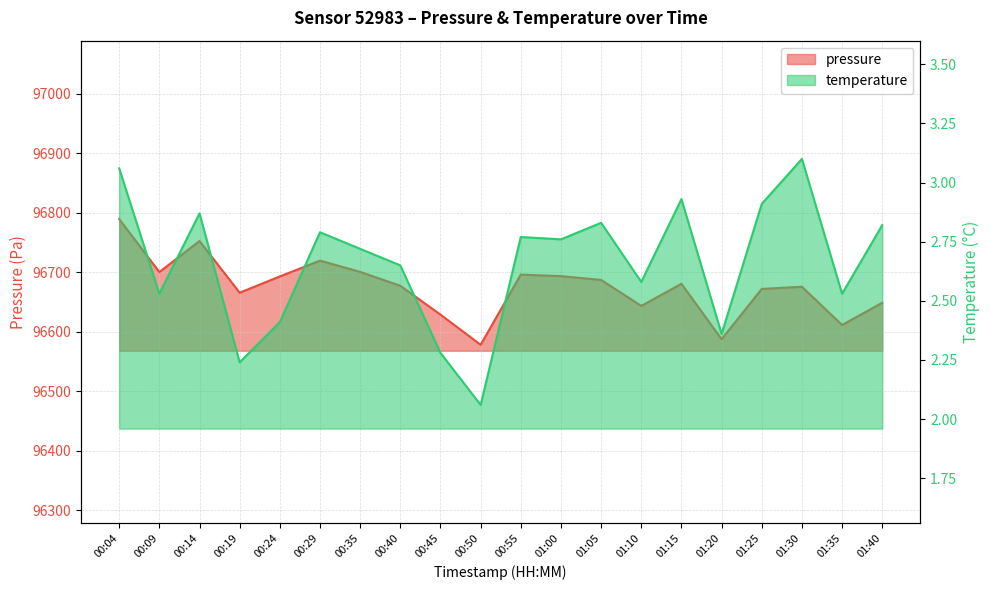

What is the lowest value of the pressure series?

96577.9